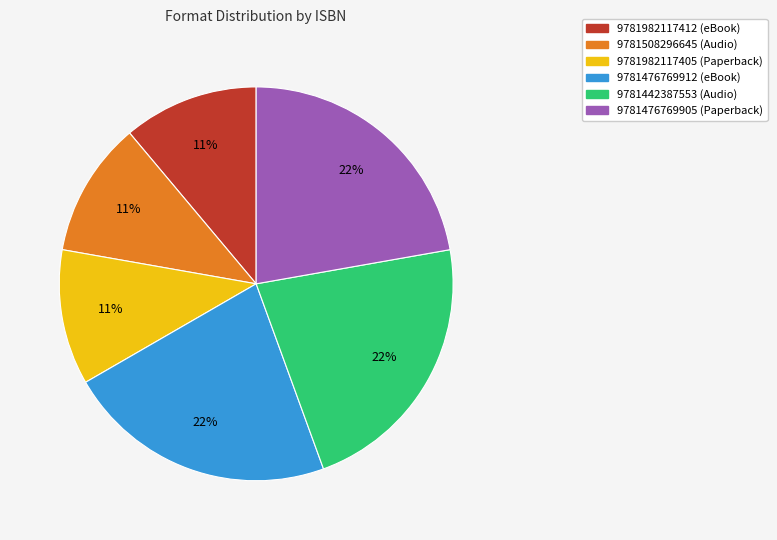

Is there any slice that represents more than half of the pie?

No